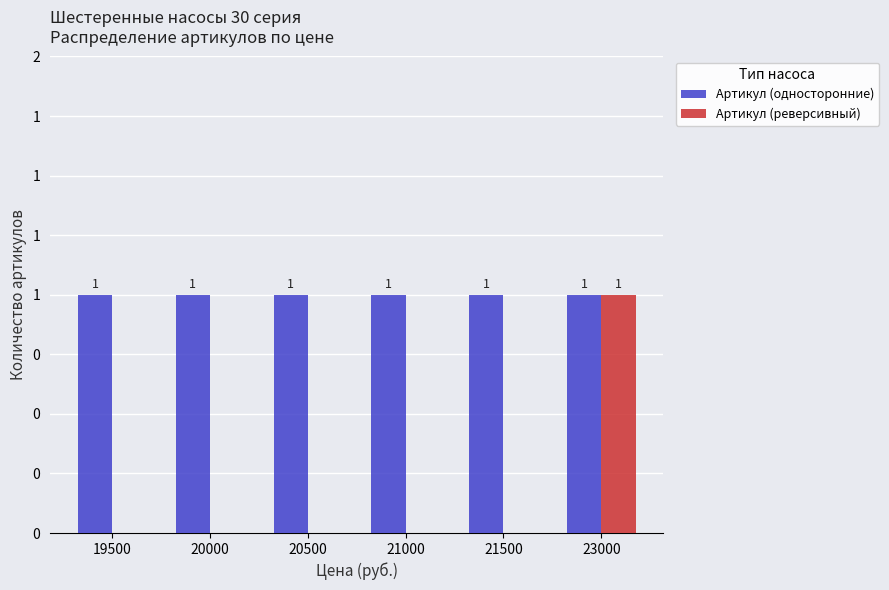

The Артикул (реверсивный) series shows 0 at 20500. True or false?

True